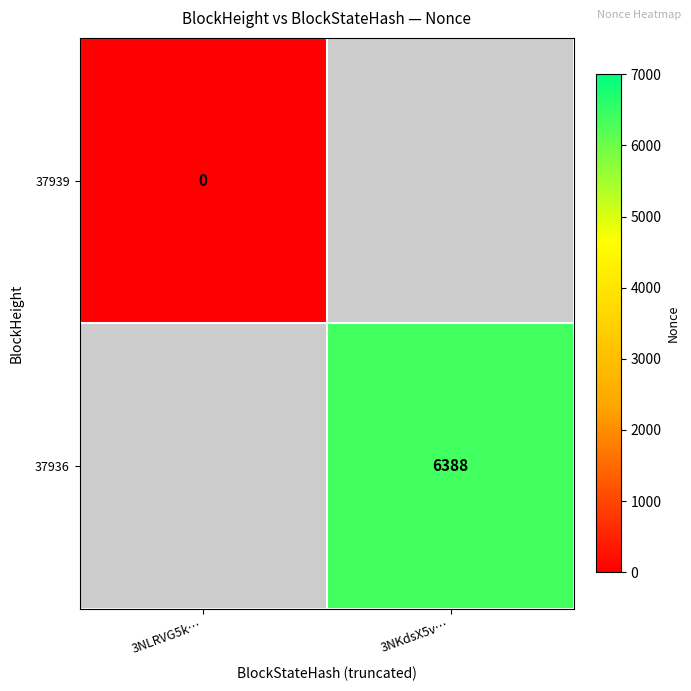

The 37936 series shows 6388 at 3NKdsX5v…. True or false?

True